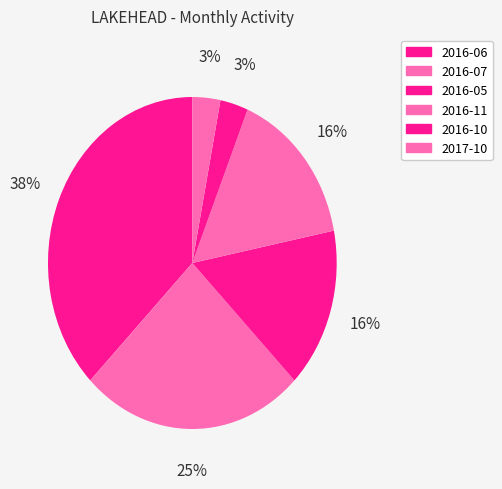

What portion of the pie excludes 2016-11?

84.4%